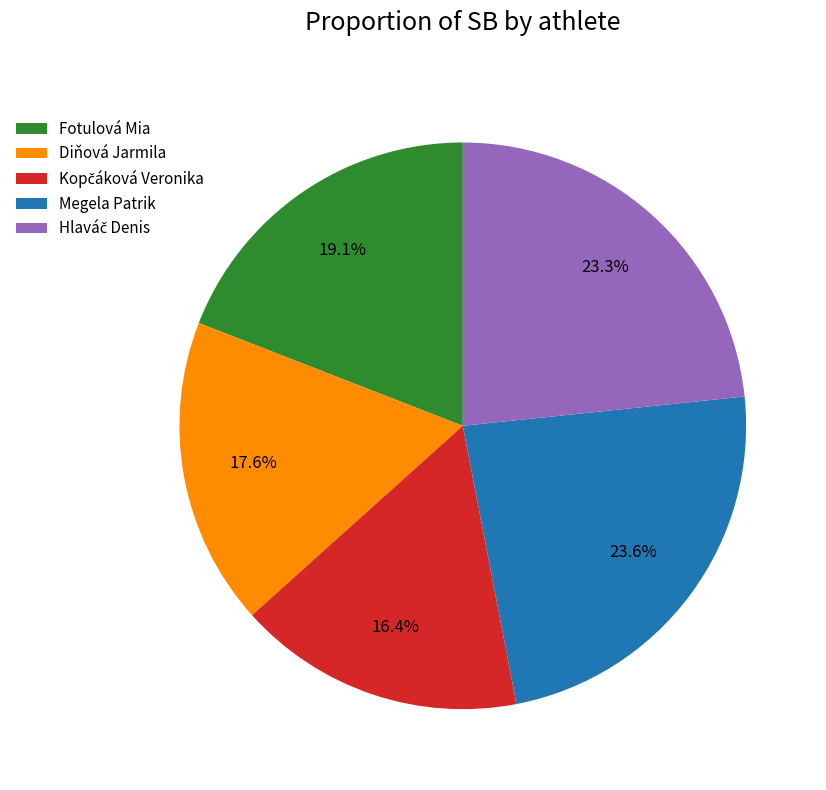

Which has a higher value, Megela Patrik or Diňová Jarmila?

Megela Patrik